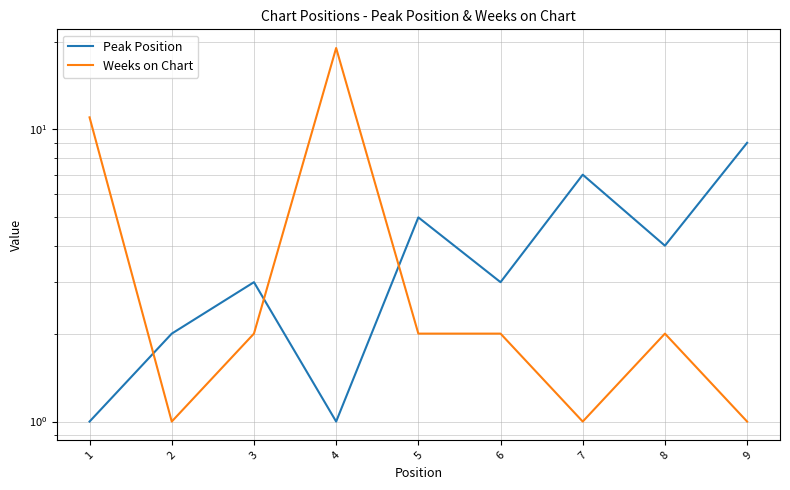

What is the difference between the Weeks on Chart values at 8 and 9?

1